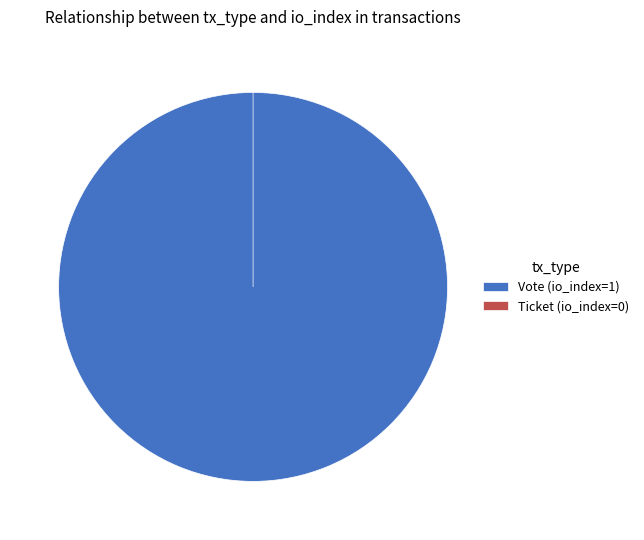

The Vote (io_index=1) slice represents 100% of the pie. True or false?

True